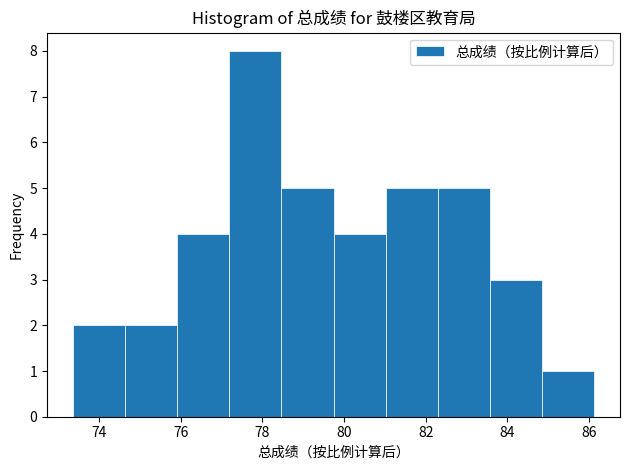

Reading left to right, list every bar in this chart as the range it spans on the x-axis followed by its height. Neither the bar edges nor the heights are printed on the chart, so give them approximately, as read against the axes.

73.4 to 74.6: 2
74.6 to 76.0: 2
76.0 to 77.2: 4
77.2 to 78.4: 8
78.4 to 79.8: 5
79.8 to 81.0: 4
81.0 to 82.2: 5
82.2 to 83.6: 5
83.6 to 84.8: 3
84.8 to 86.2: 1